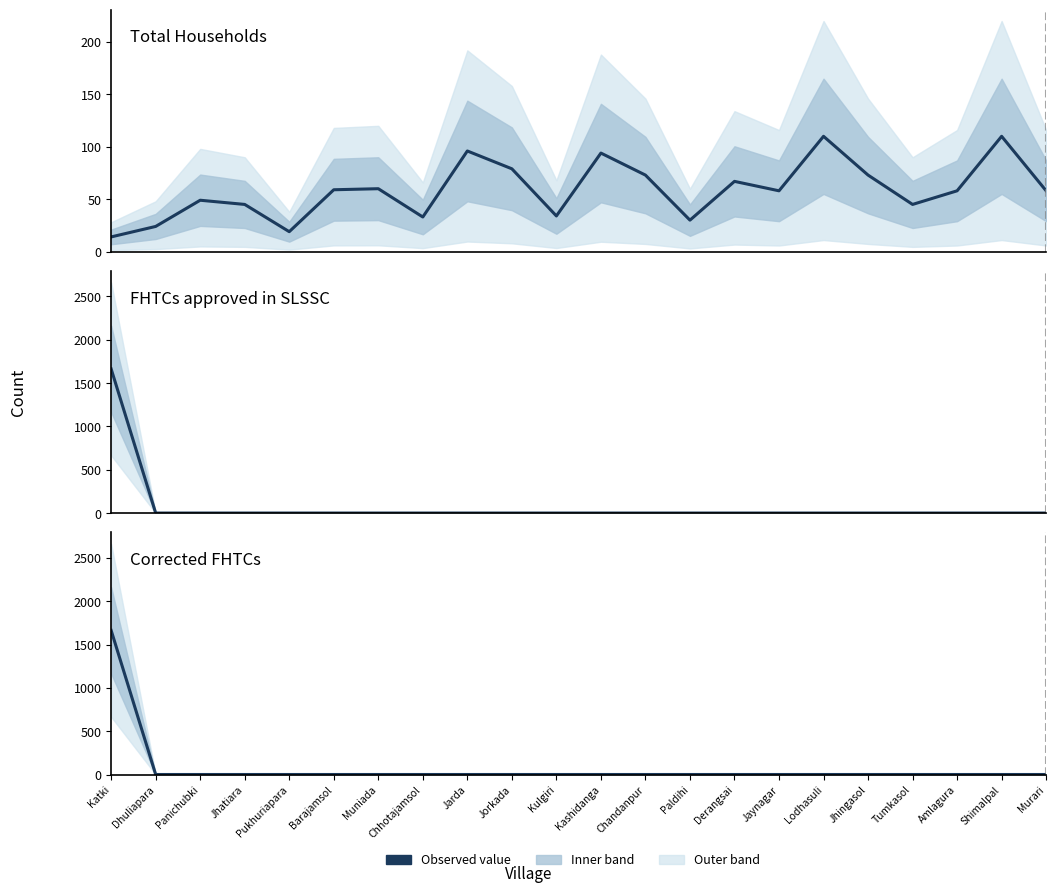

Does the chart display data point markers on the line(s)?

No